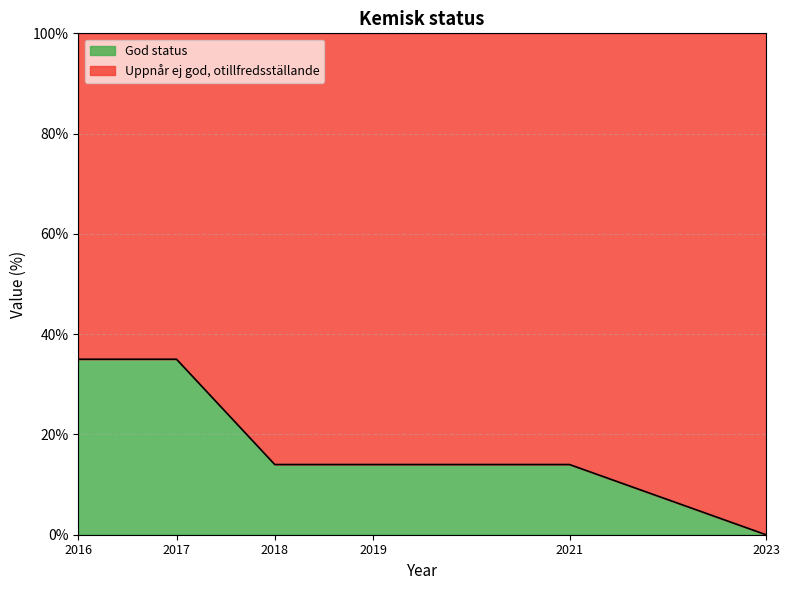

Between 2018 and 2016, which is larger?

2016